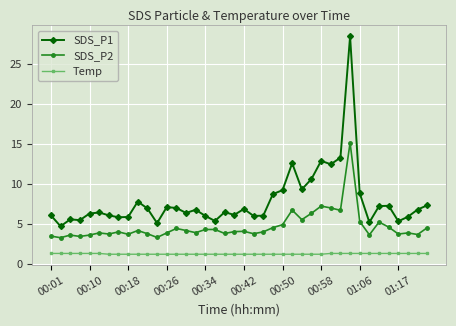

What is the greatest value displayed?

28.5